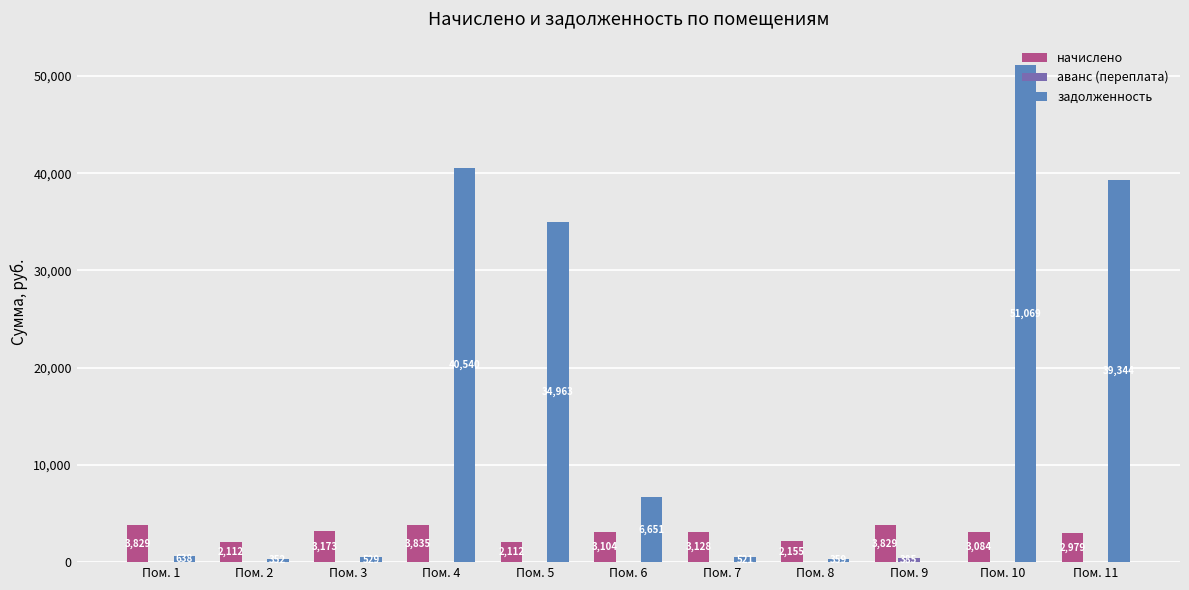

At which category does the chart reach its peak across all series?

Пом. 10